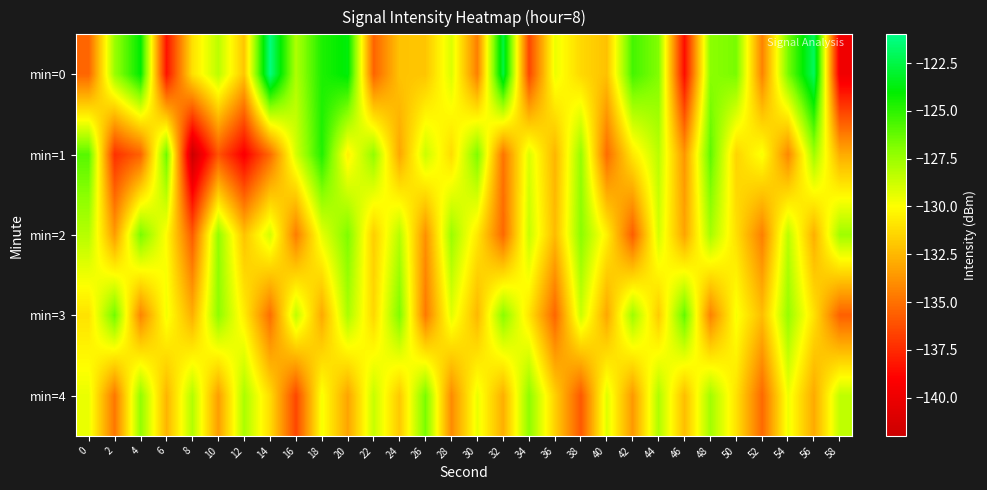

Between 2 and 36, which series saw the biggest shift?

min=3